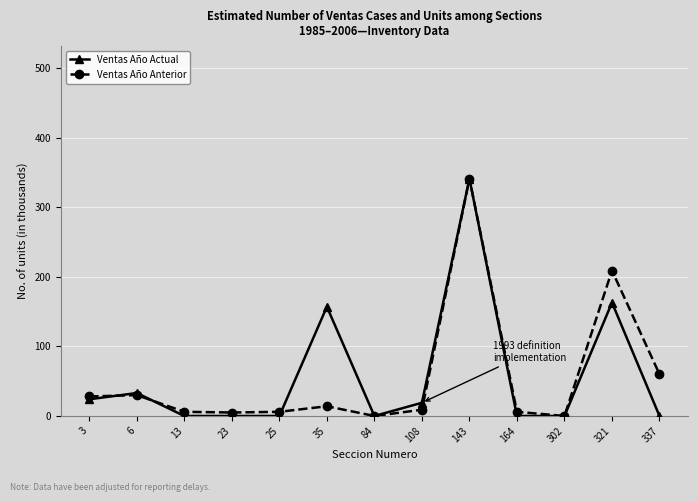

Which series changed the most between 25 and 35?

Ventas Año Actual